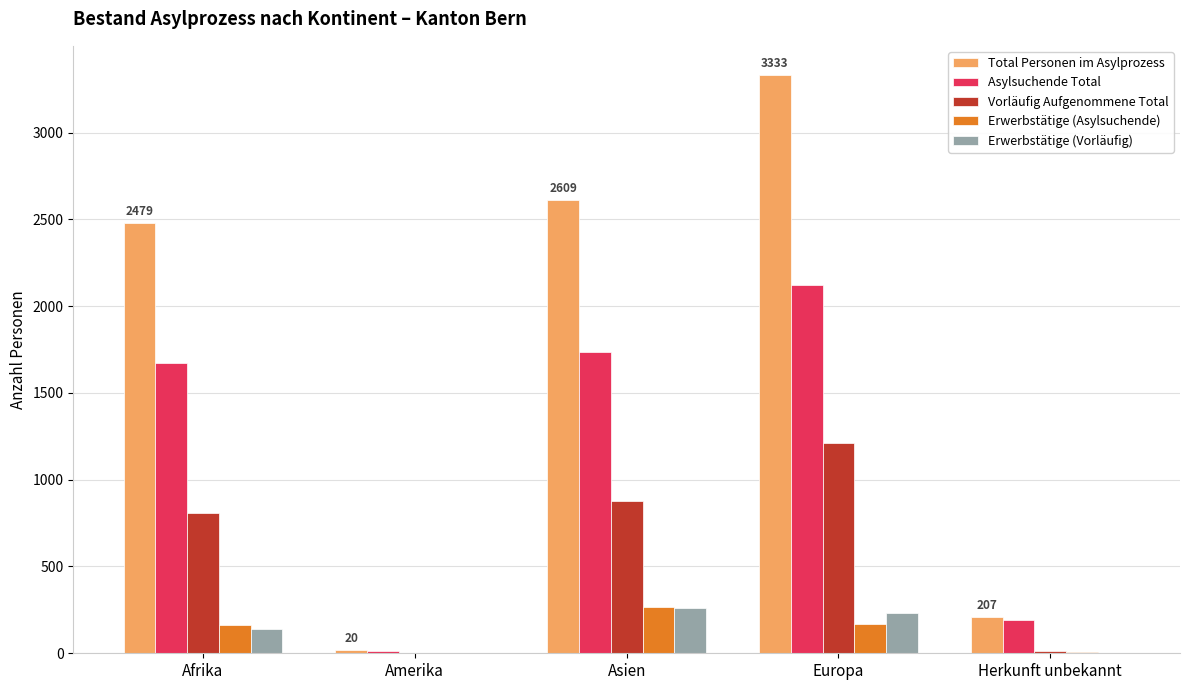

Is it true that Vorläufig Aufgenommene Total equals 1212 at Europa?

True